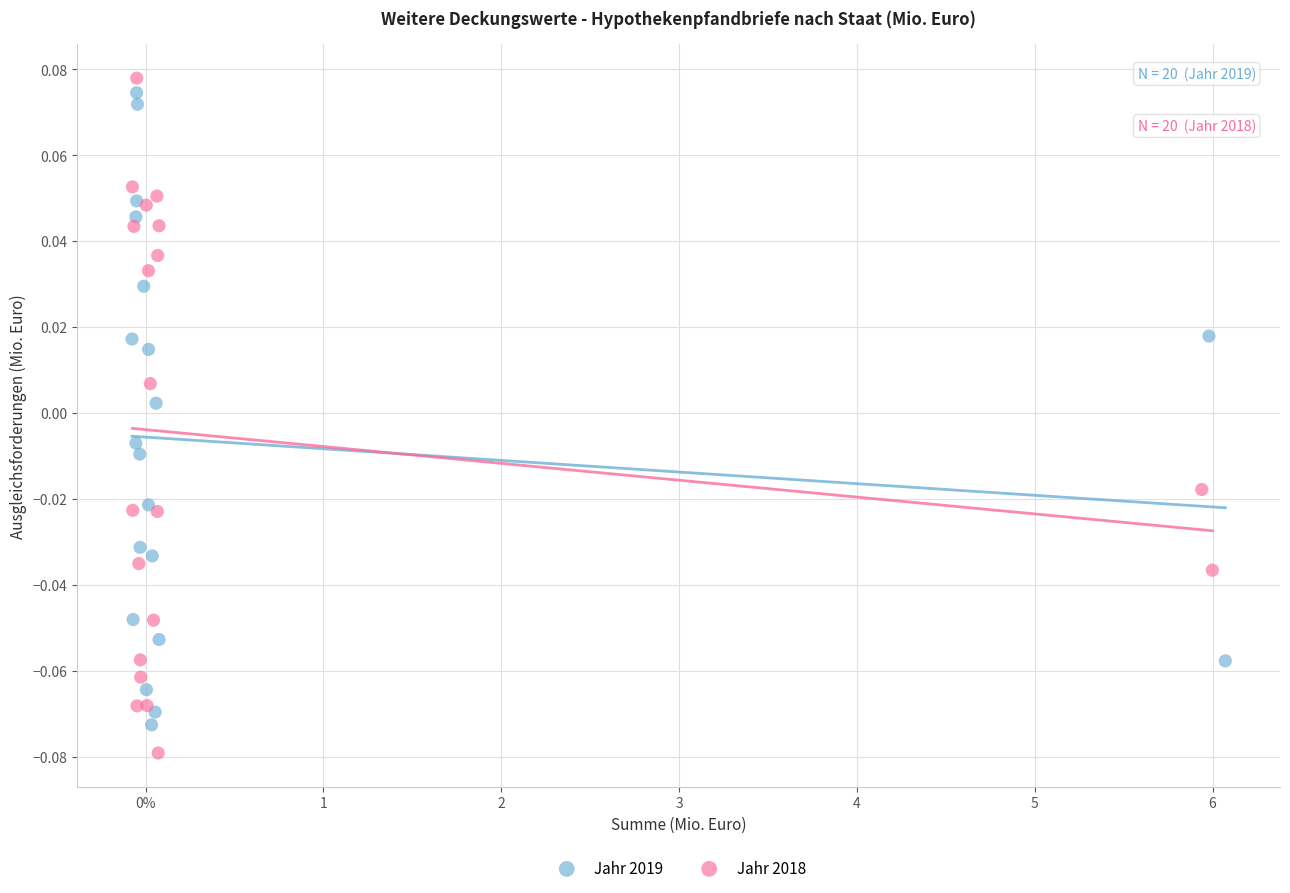

What are all the series names shown in the legend?

Jahr 2019, Jahr 2018